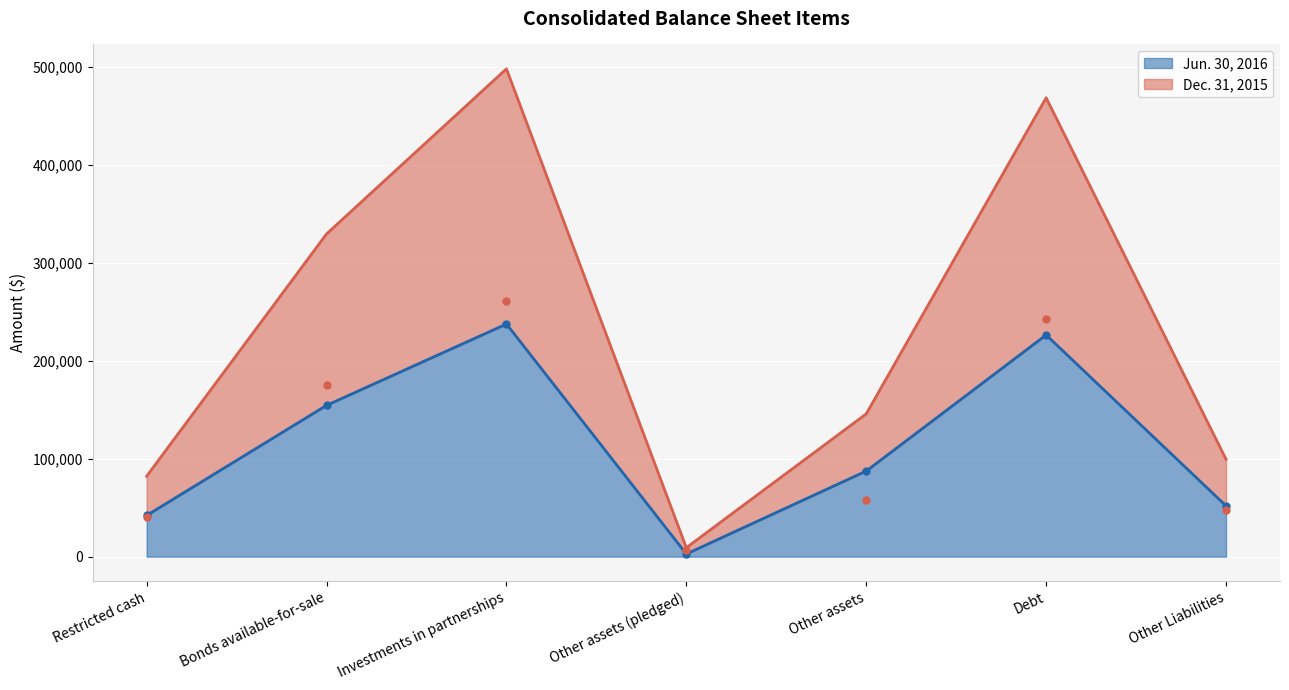

What is the greatest value displayed?

260441